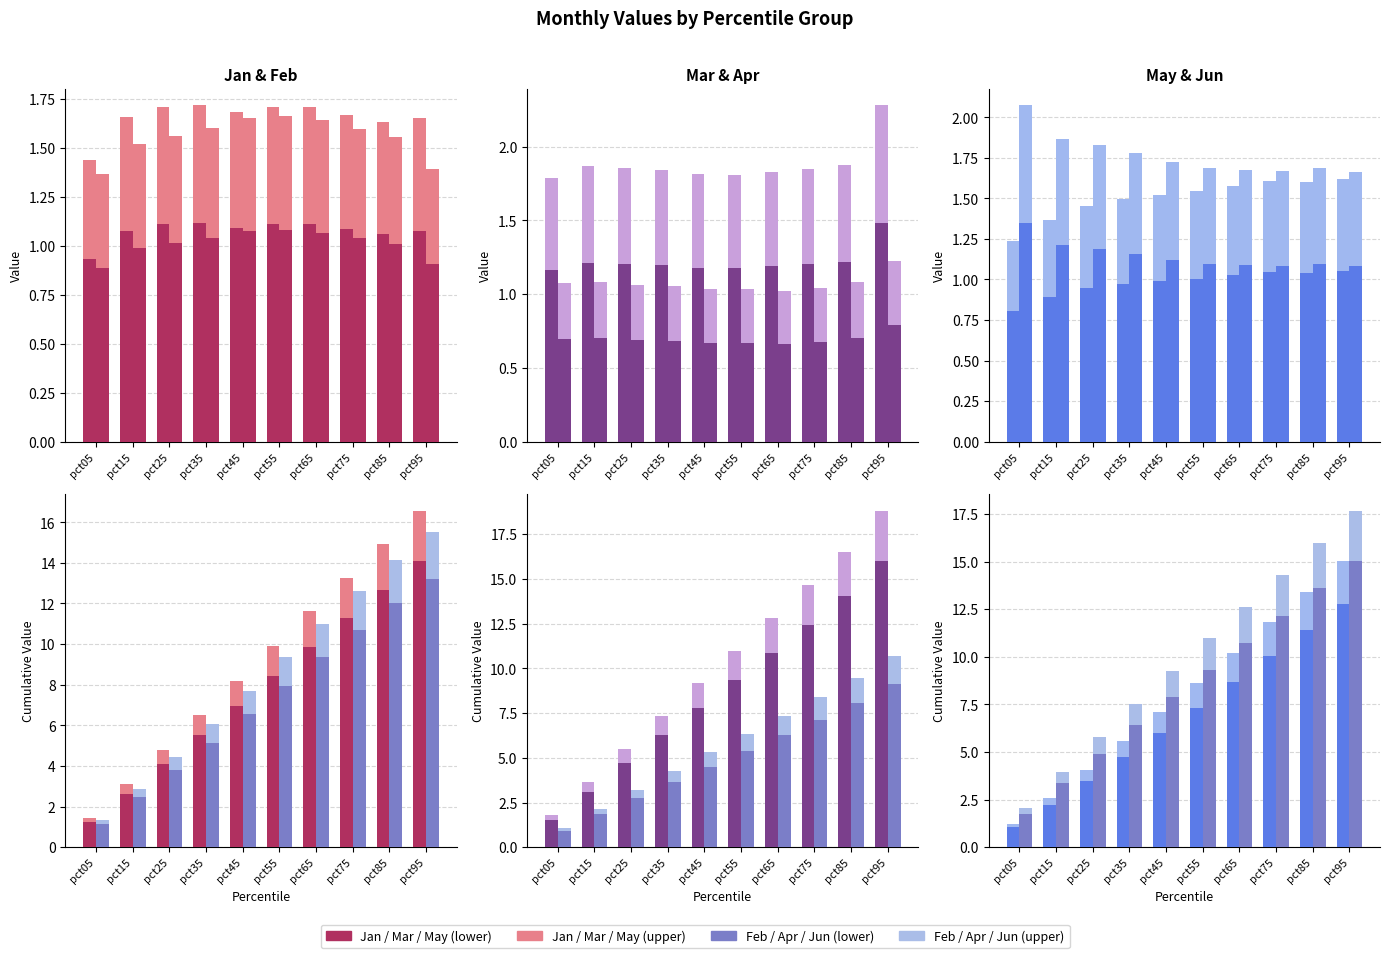

What is the sum of the Jan values at pct35 and pct45?

2.2